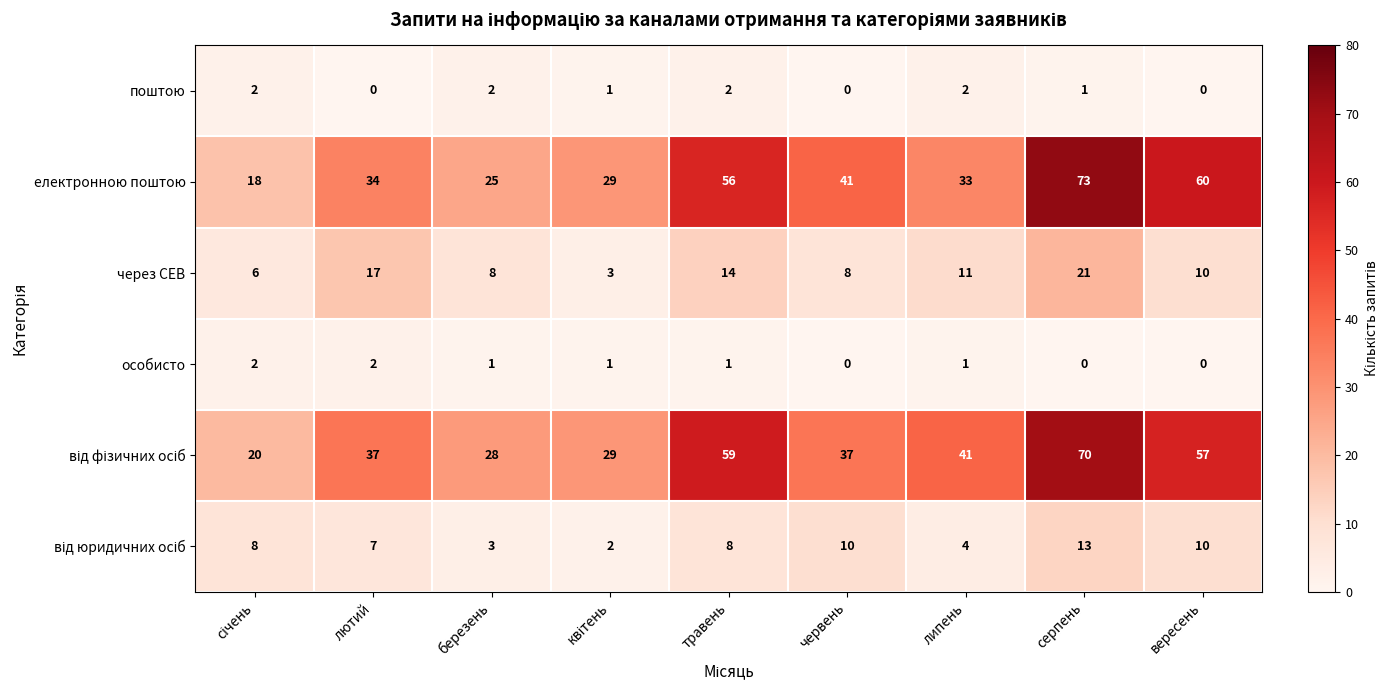

How many values in the особисто series are below 1?

3